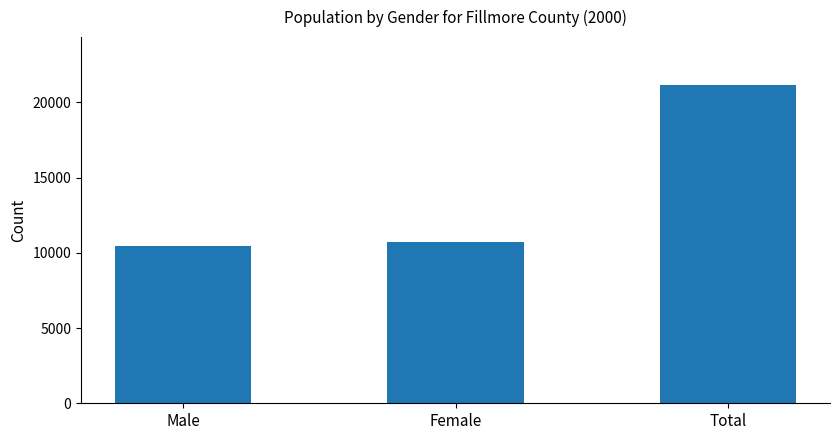

Rank the categories by value from lowest to highest.

Male, Female, Total